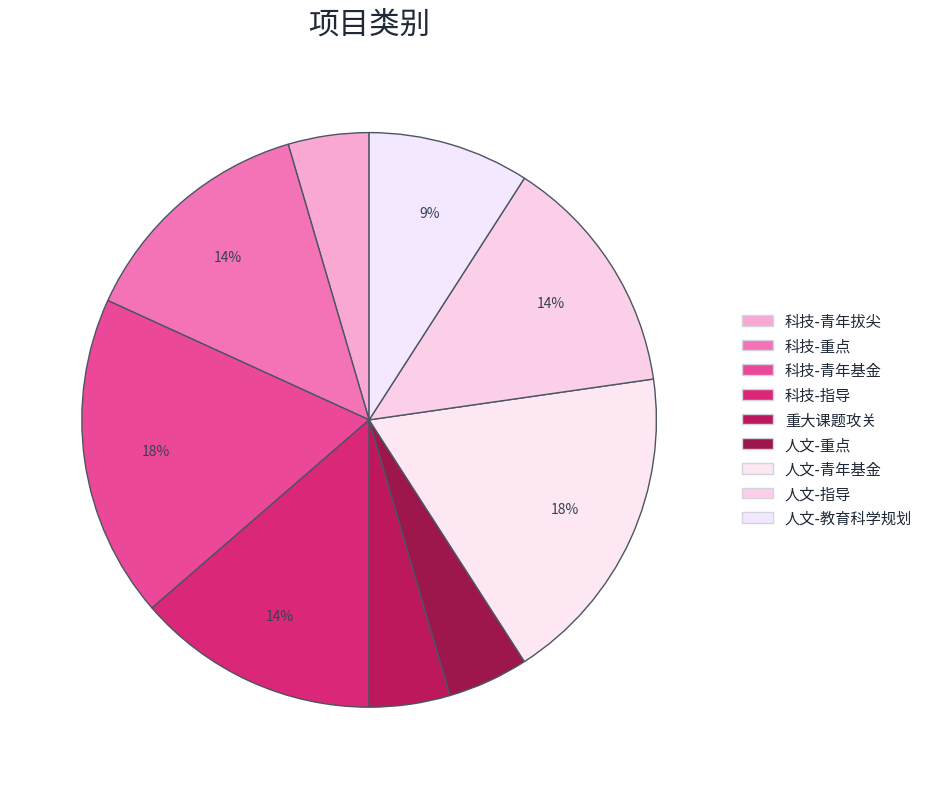

What portion of the pie excludes 人文-重点?

95.5%